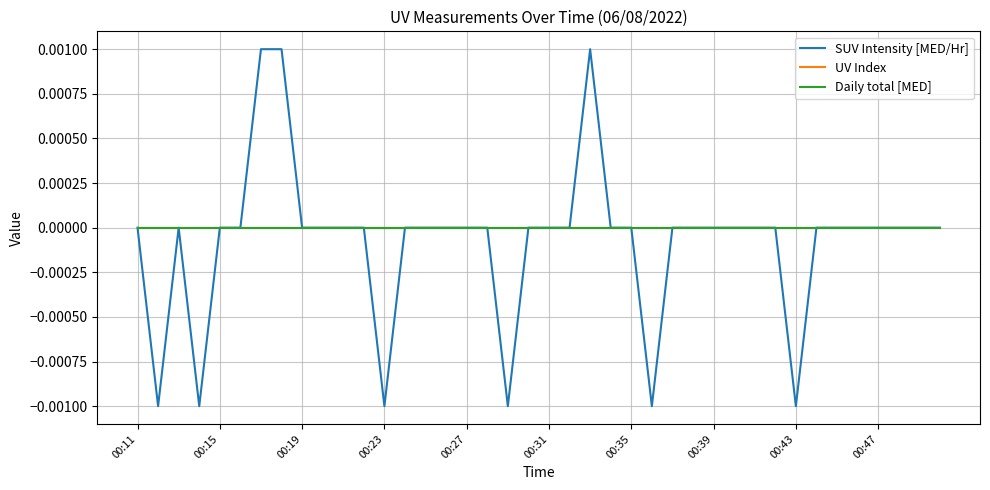

Does the chart have visible grid lines?

Yes